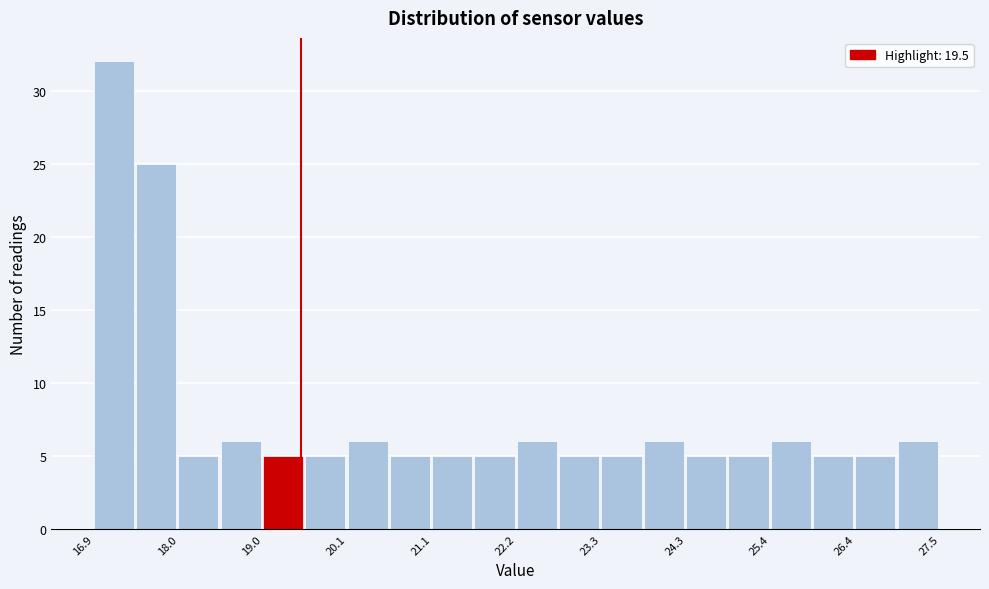

Read against the x-axis, roughly where is the centre of the tallest bar?

17.2